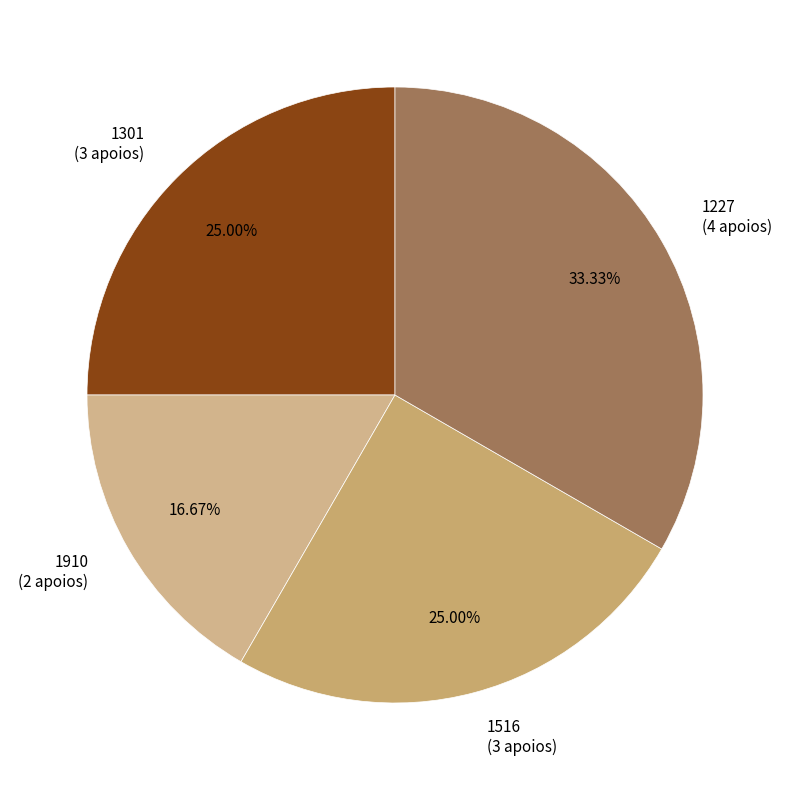

To the nearest percent, what is the combined percentage of 1910 and 1516?

42%